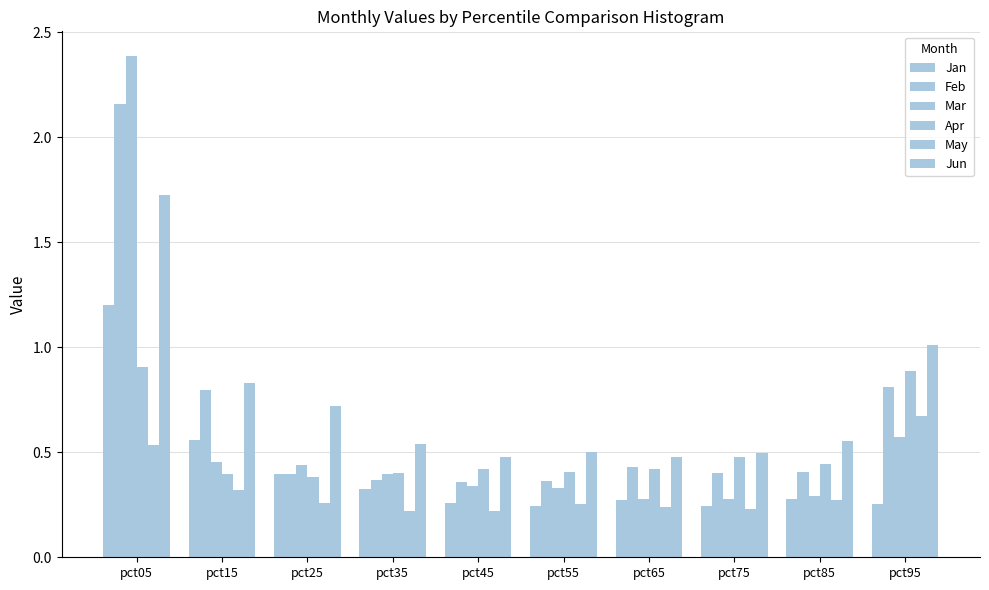

What is the difference between the maximum and second lowest values in the May series?

0.4